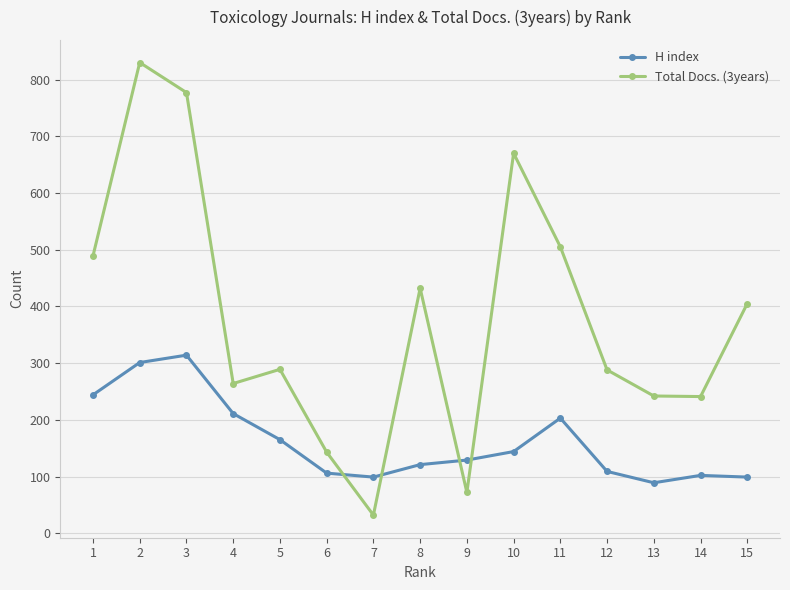

At which category is the sum across all series the highest?

2